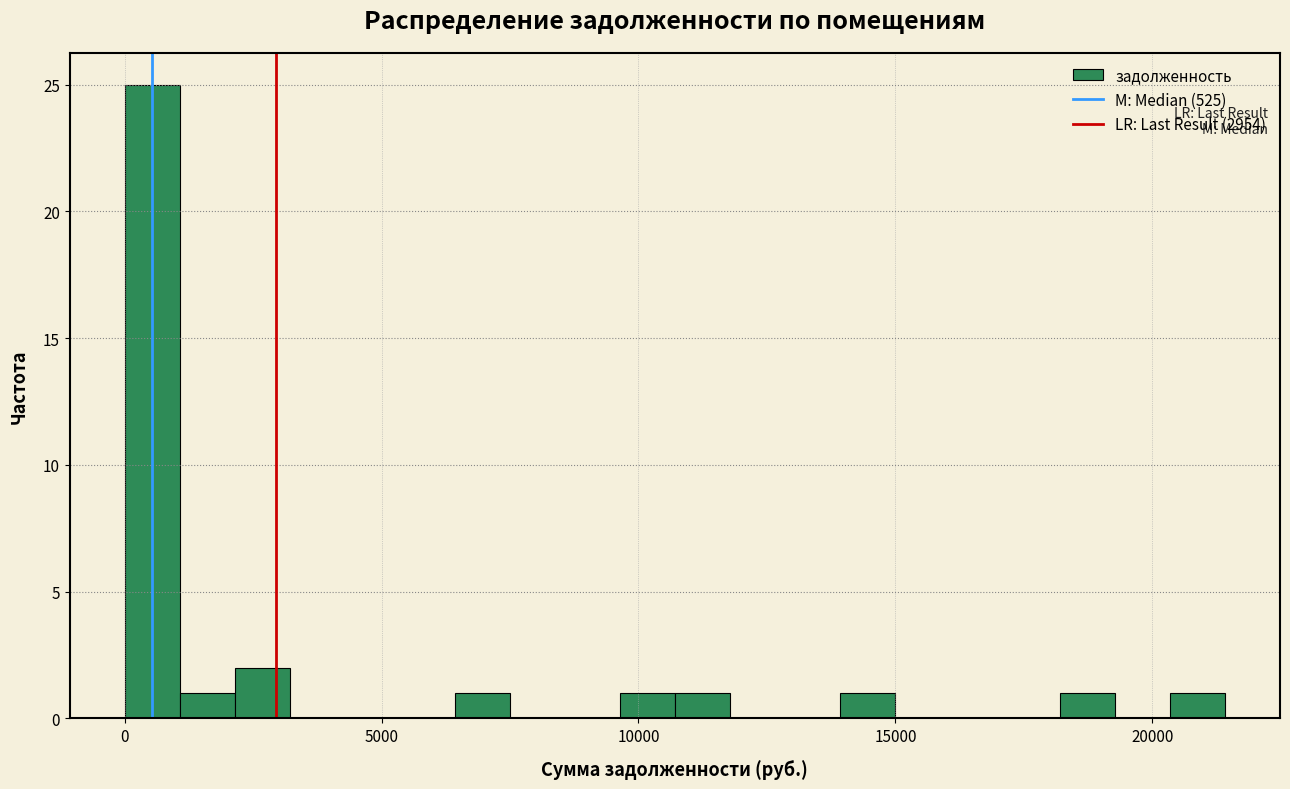

Around what value on the x-axis is the tallest bar? Give the approximate position of its centre, as read against the axis.

500